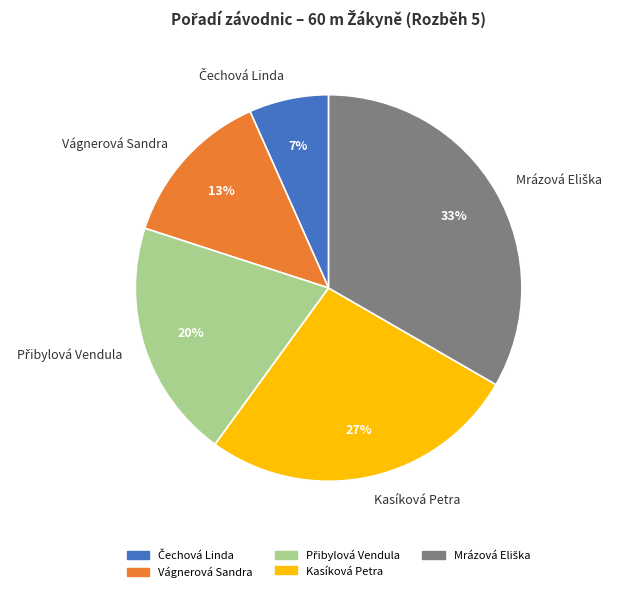

Is there any slice that represents more than half of the pie?

No